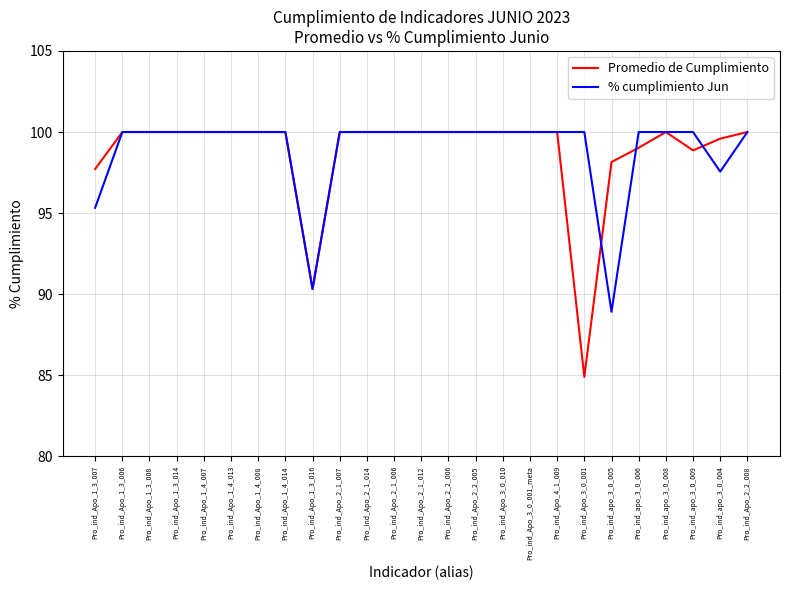

What are all the series names shown in the legend?

Promedio de Cumplimiento, % cumplimiento Jun